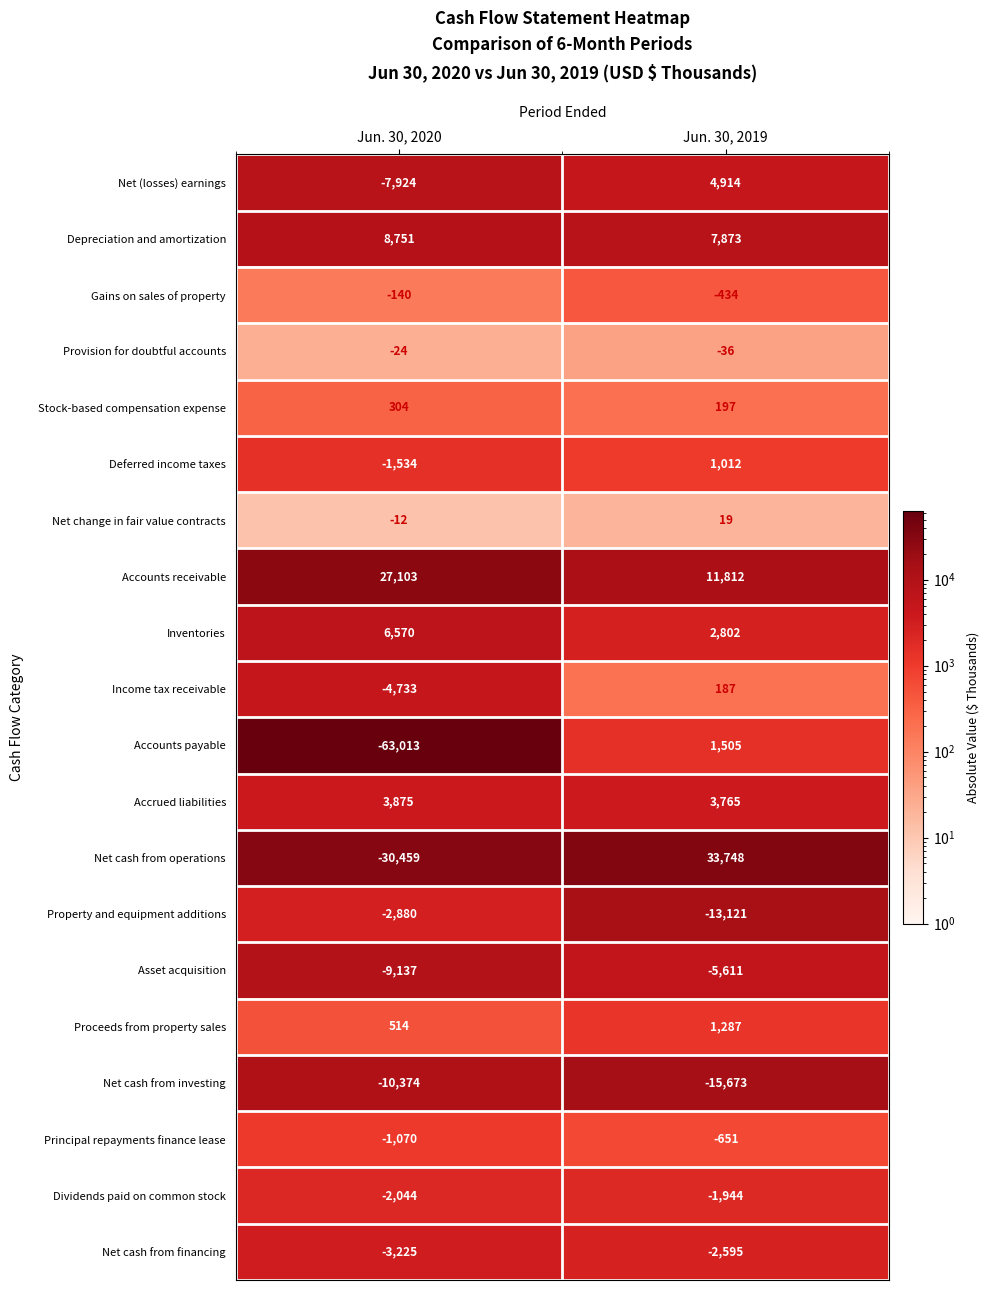

The Income tax receivable series shows -4733 at Jun. 30, 2020. True or false?

True